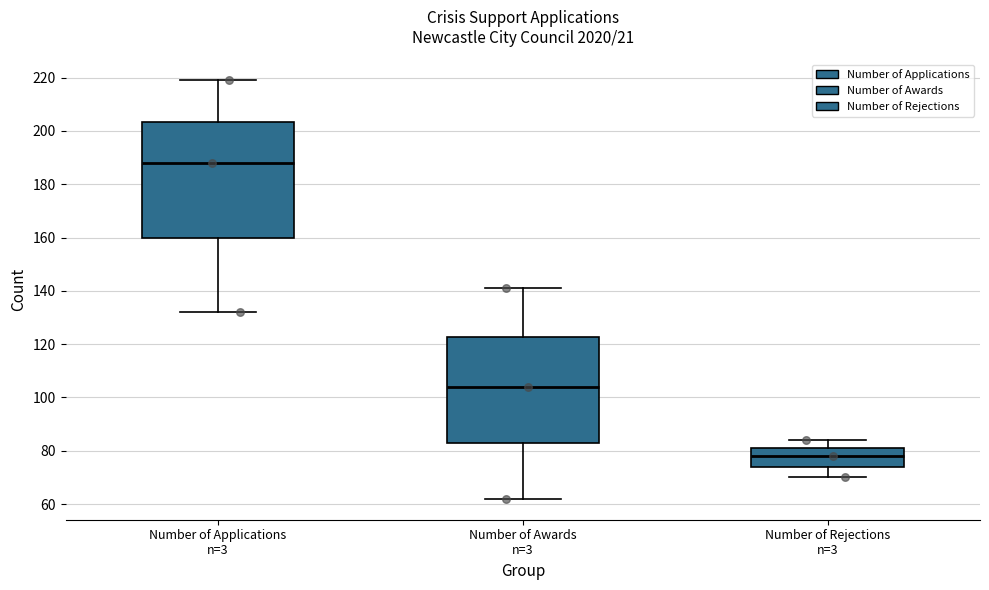

Reading left to right, transcribe this box plot: for each box, give where its median line is, the range the box spans, and where its two whiskers end, as read against the y-axis. The values are not printed on the chart, so give them approximately, as read against the axis.

Number of Applications n=3: median 188, box 160 to 204, whiskers 132 to 220
Number of Awards n=3: median 104, box 84 to 122, whiskers 62 to 142
Number of Rejections n=3: median 78, box 74 to 82, whiskers 70 to 84